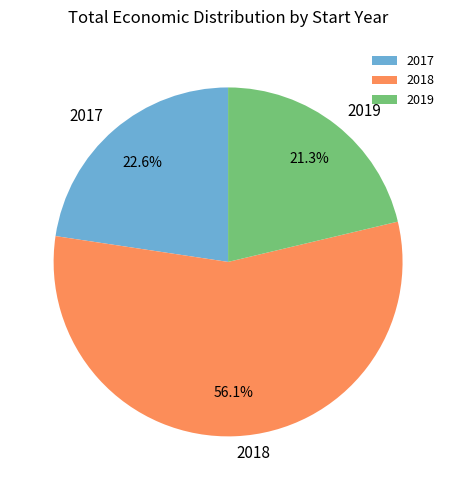

To the nearest percent, what portion does 2018 represent?

56%